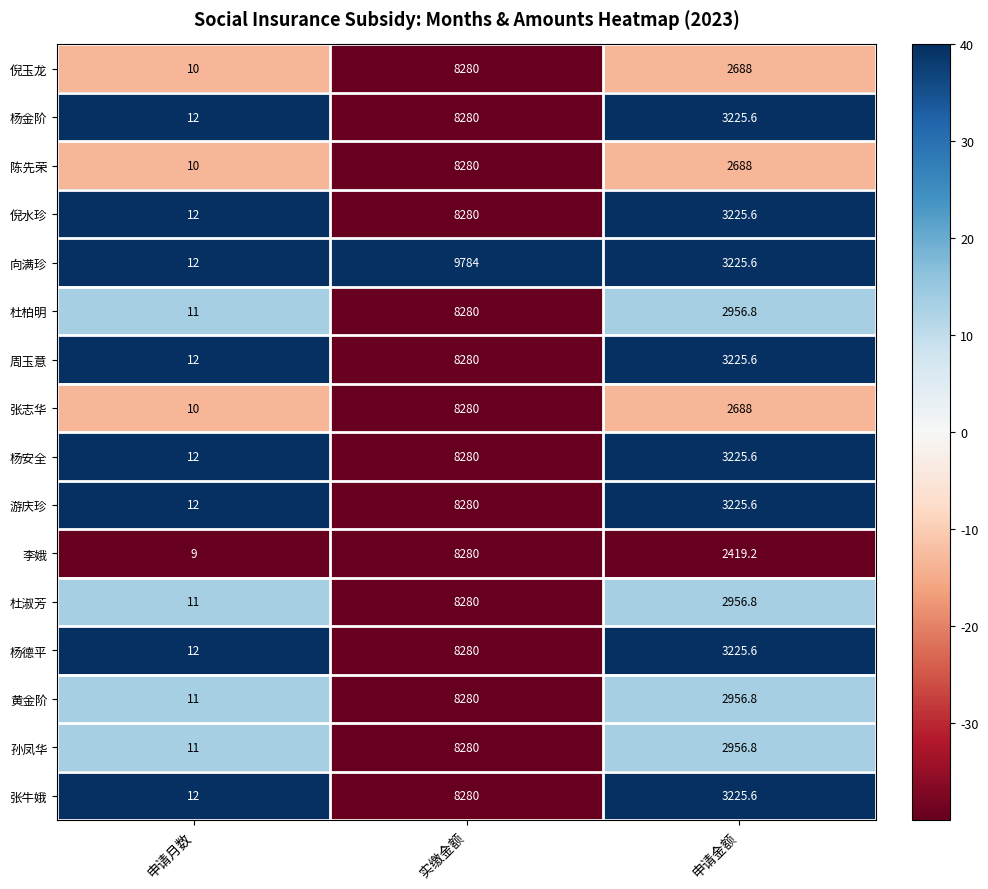

What is the lowest value of the 陈先荣 series?

10.0